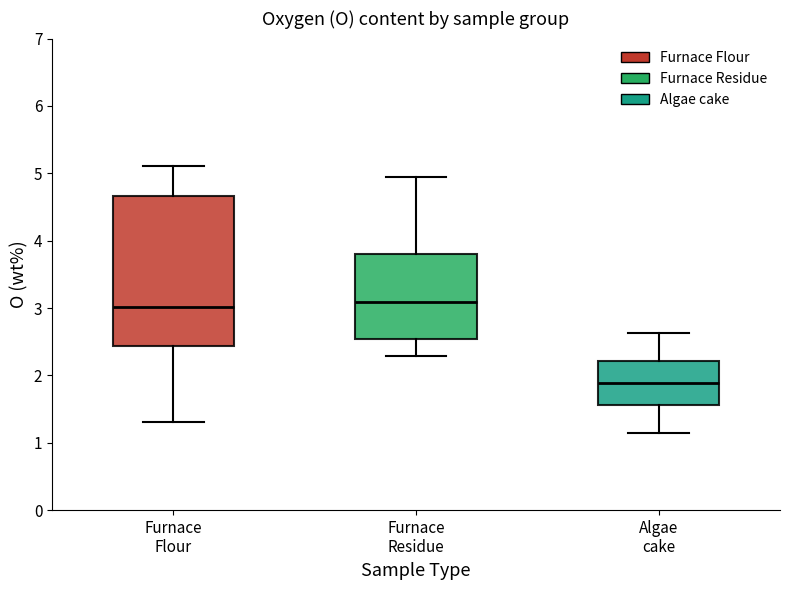

Comparing the boxes themselves (not the whiskers), which one is the tallest?

Furnace Flour